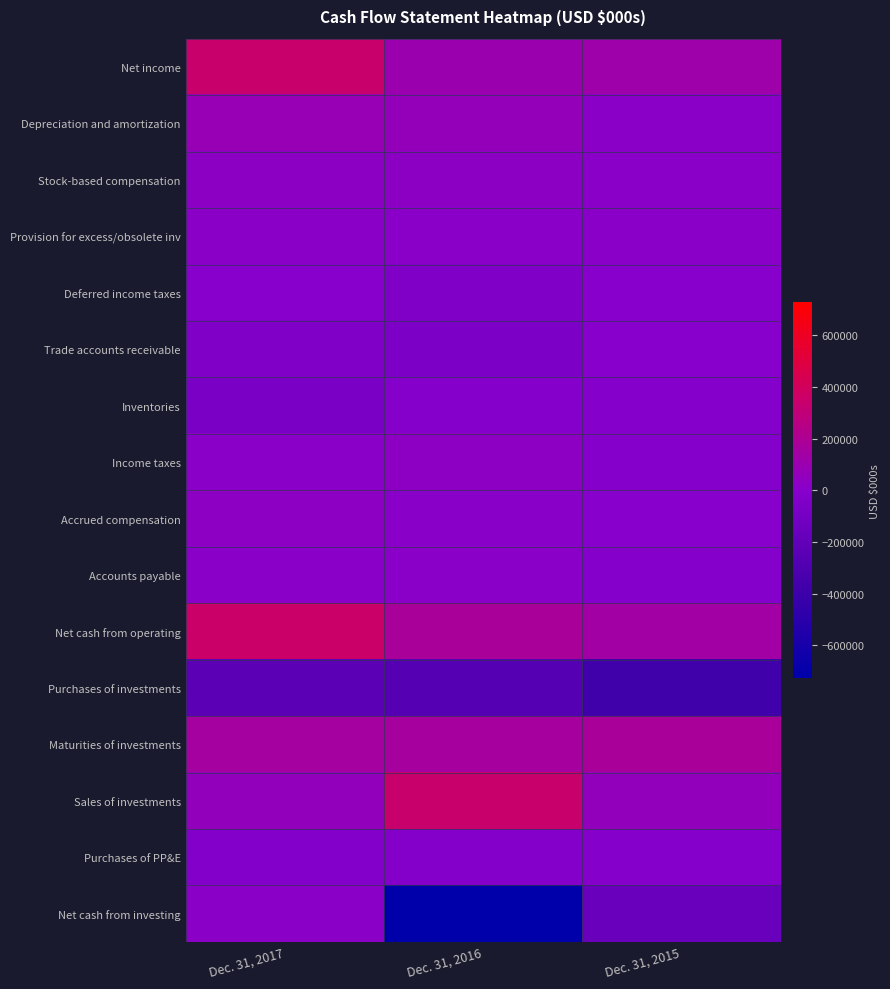

At which category is the sum across all series the highest?

Dec. 31, 2017